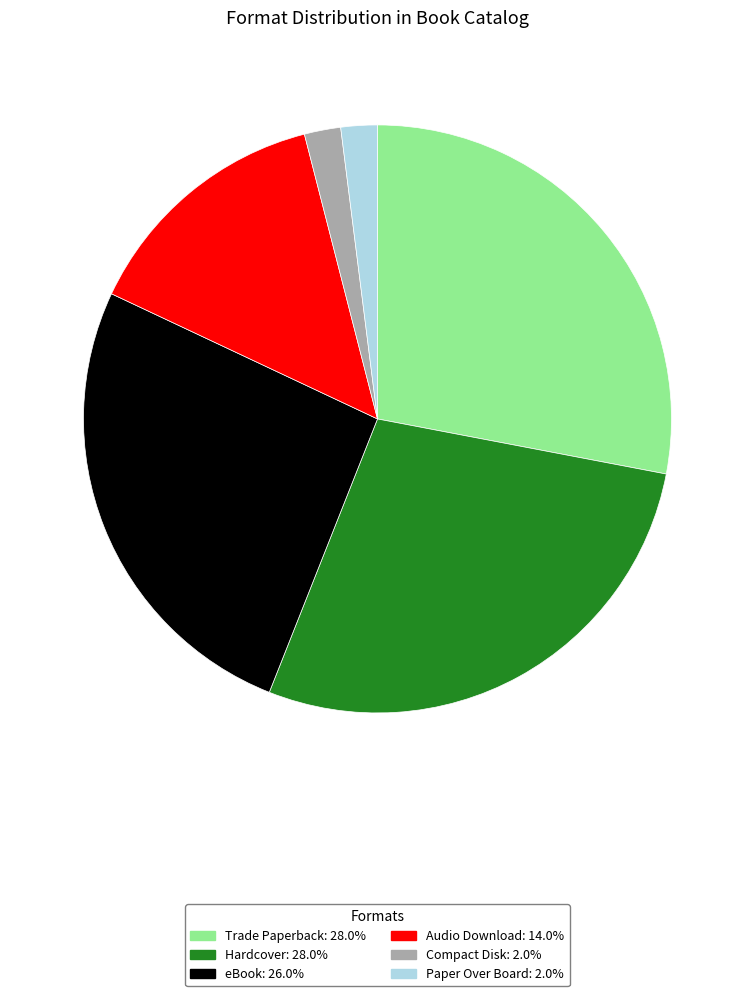

What is the ratio of the value at Trade Paperback to the value at Compact Disk?

14.0